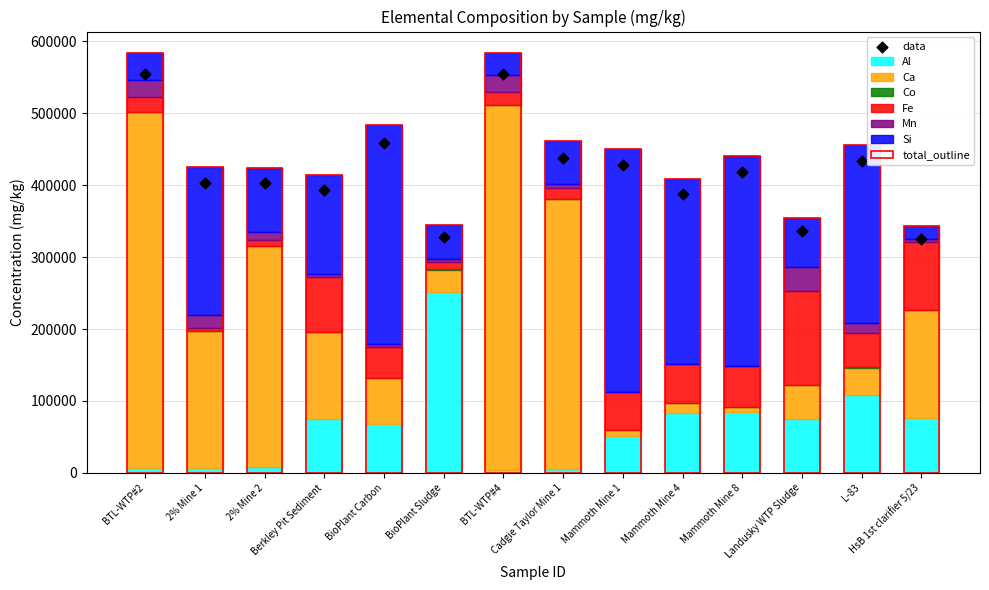

What is the total value across all series at BioPlant Carbon?

483164.8